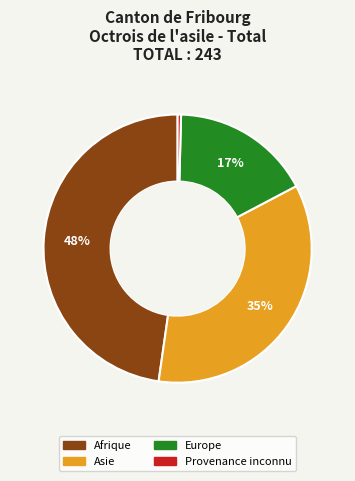

To the nearest percent, what is the average slice percentage?

25%